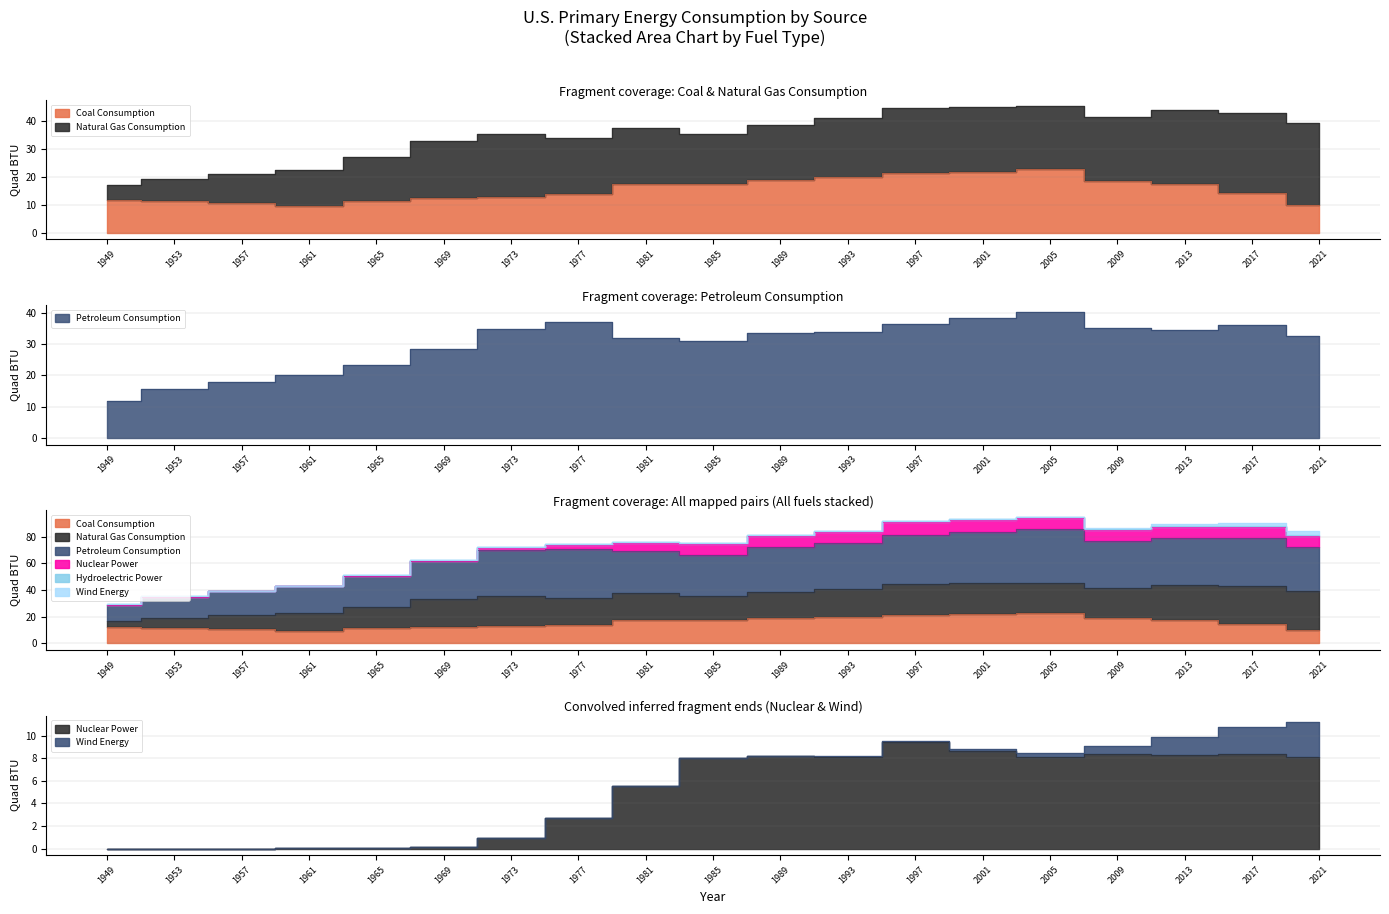

True or false: Petroleum Consumption and Nuclear Power intersect in this chart.

False